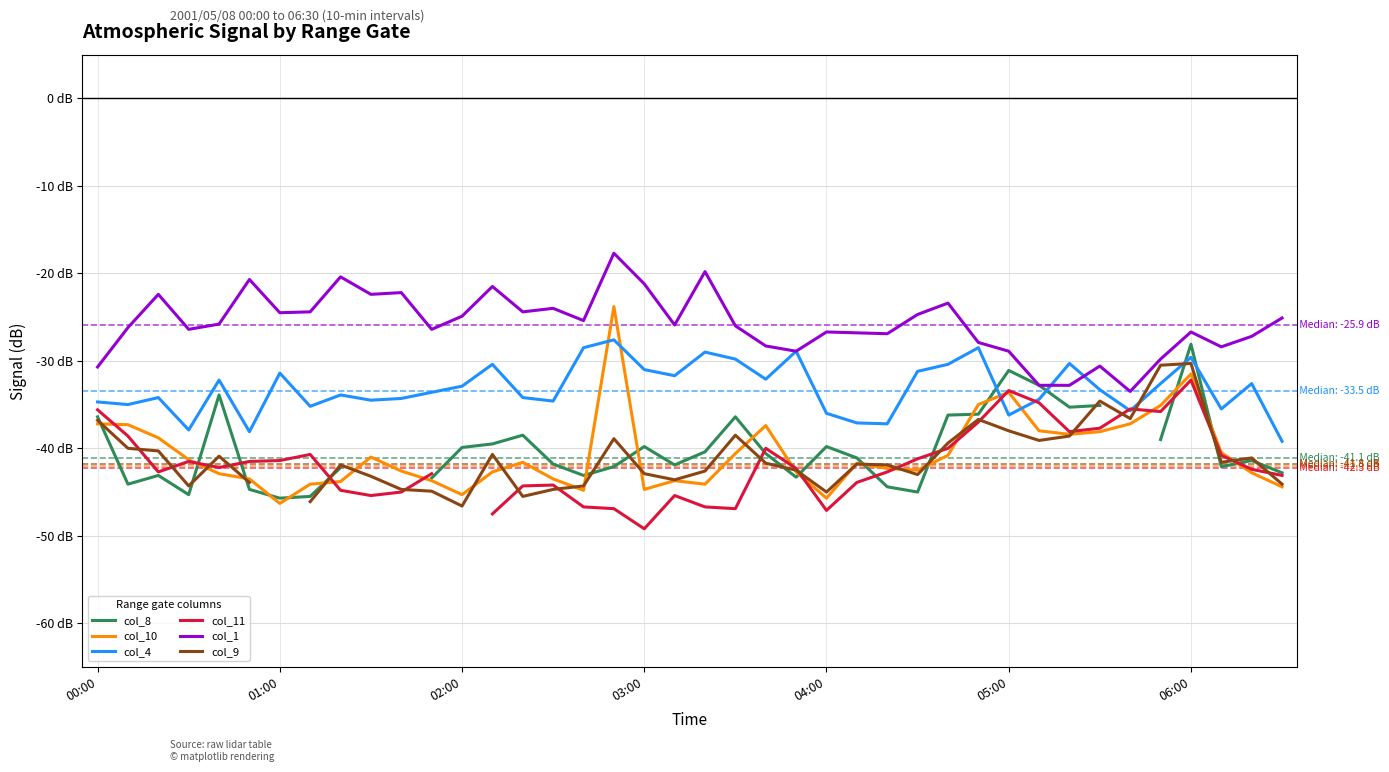

What is the sum of the col_8 values at 8 and 31?

-75.0